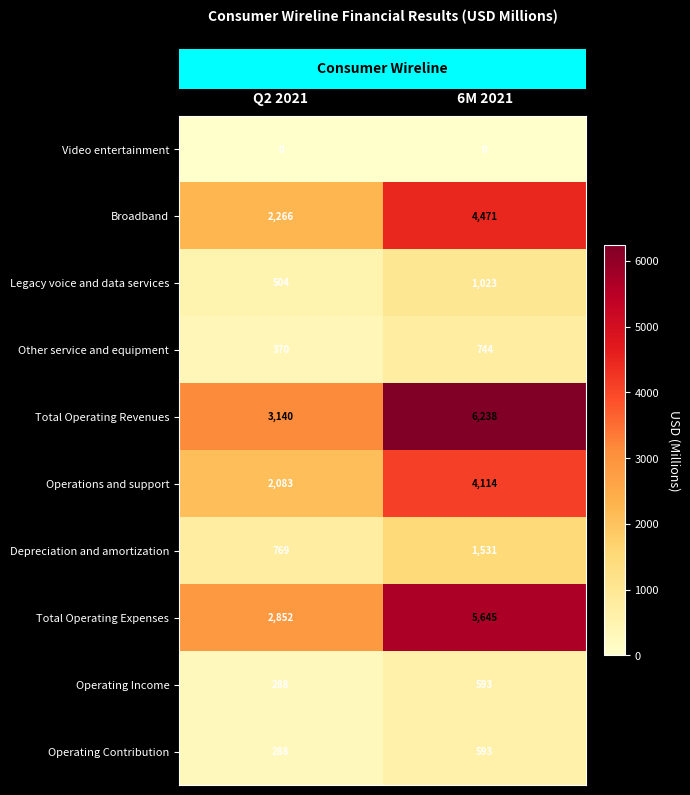

What is the difference between the highest and lowest values at 6M 2021?

6238